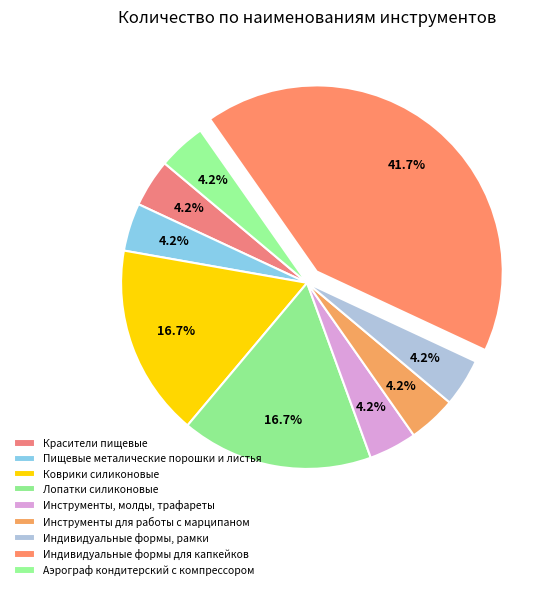

What is the change in value from Пищевые металические порошки и листья to Лопатки силиконовые?

+3